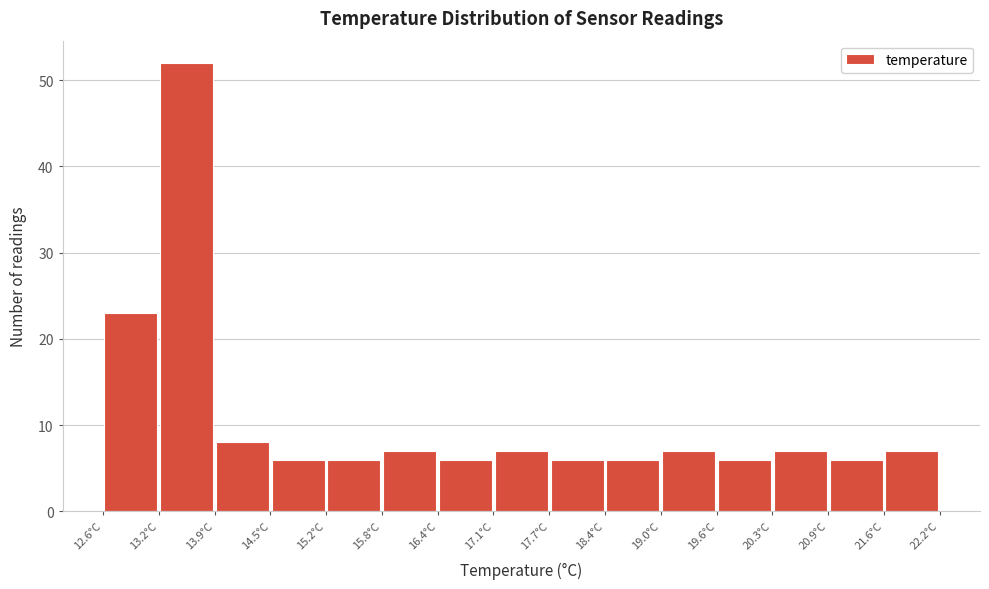

Which range on the x-axis has the tallest bar?

13.24 to 13.88